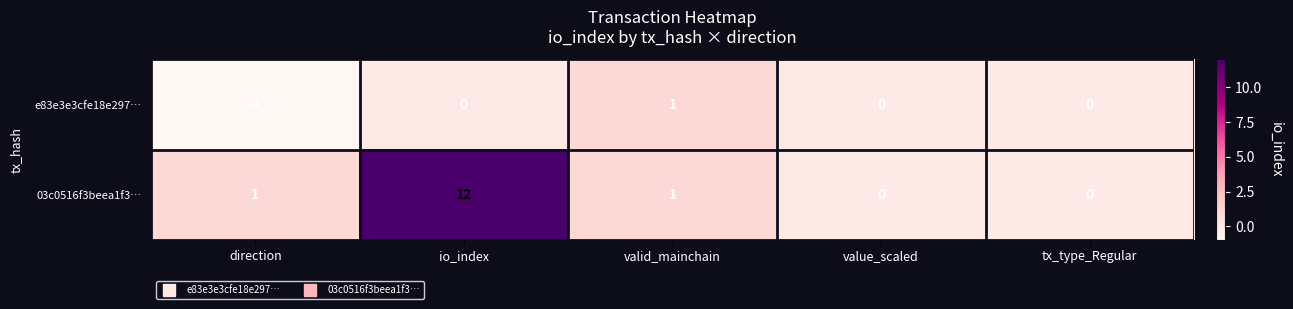

What is the sum of the 03c0516f3beea1f3… values at io_index and valid_mainchain?

13